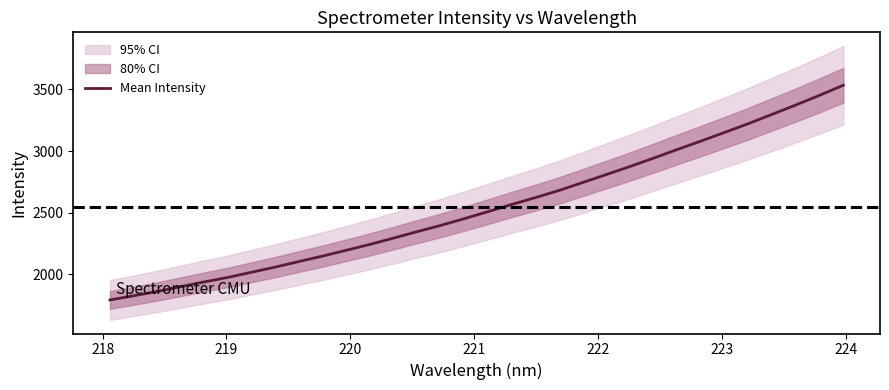

What is the difference between the maximum and minimum values?

1743.0